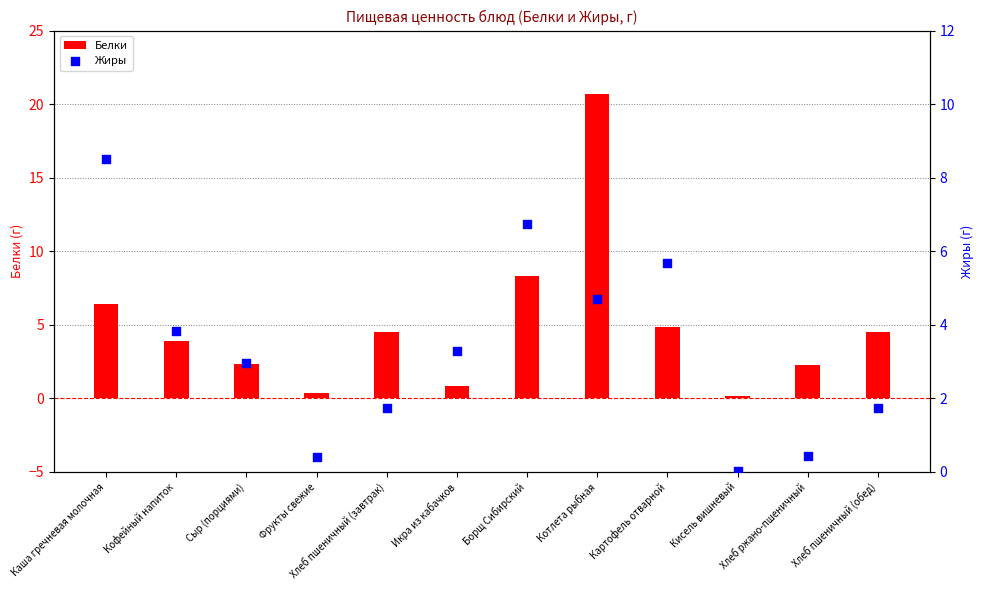

What are all the series names shown in the legend?

Белки, Жиры